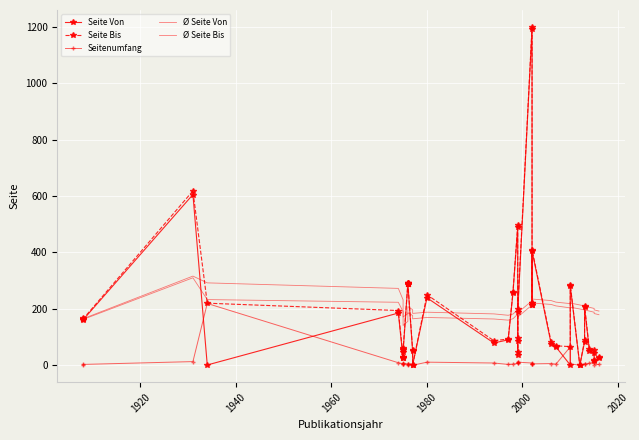

What is the difference between the second highest and minimum values in the Ø Seite Von series?

91.8